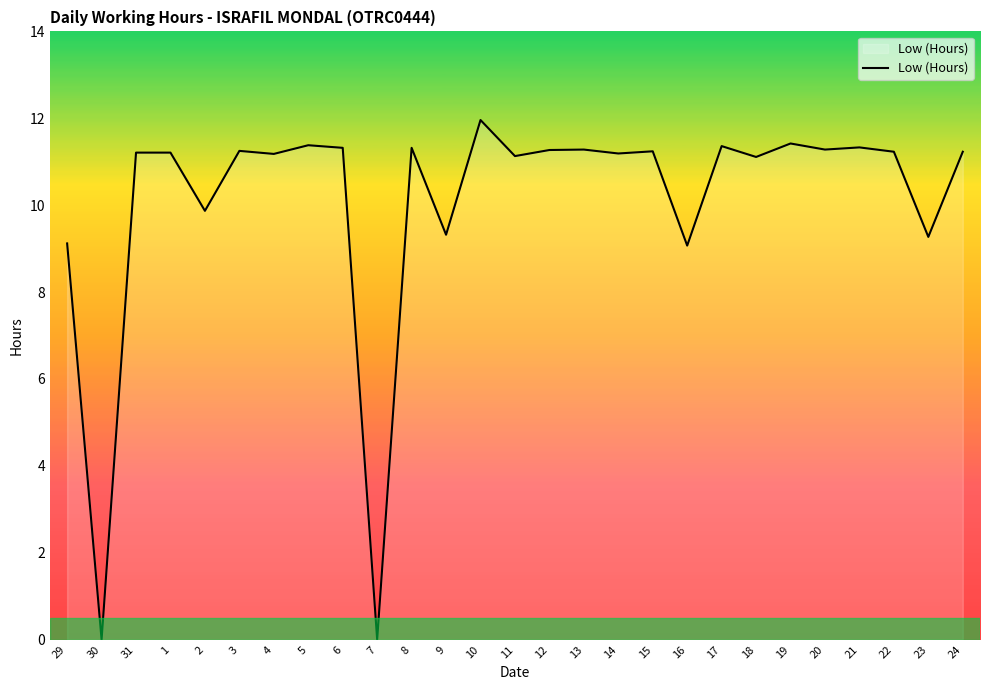

What is the sum of the values at 31 and 16?

20.3